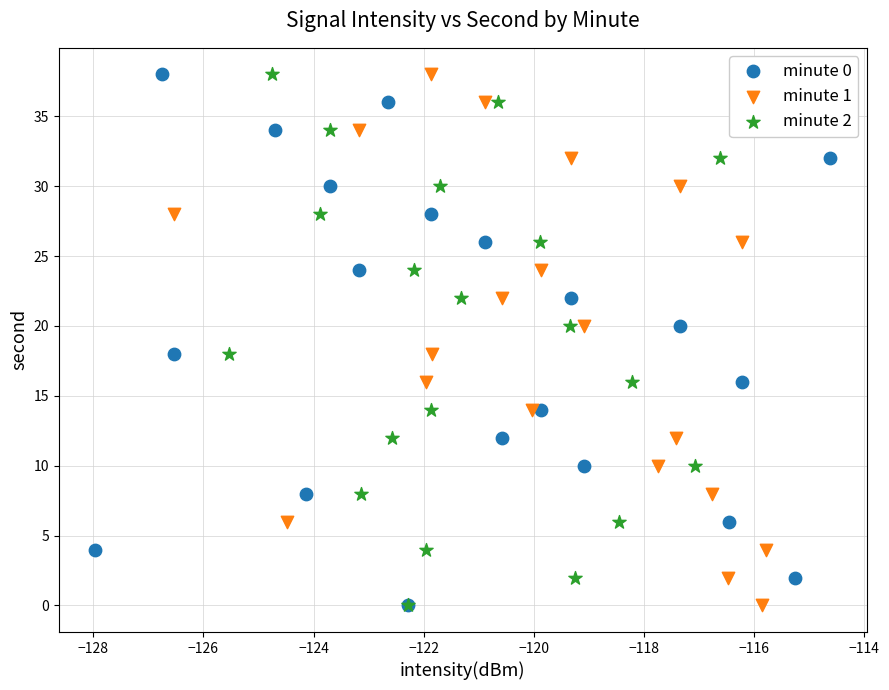

What are all the series names shown in the legend?

minute 0, minute 1, minute 2